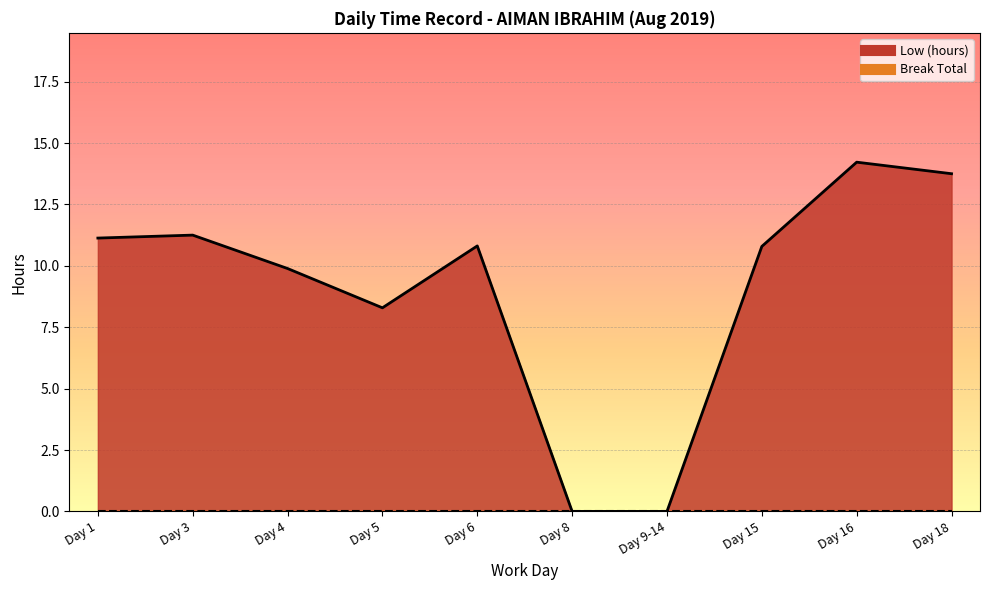

Reading left to right, transcribe all the data shown in this chart.

11.1	11.2	9.9	8.3	10.8	0.0	0.0	10.8	14.2	13.8